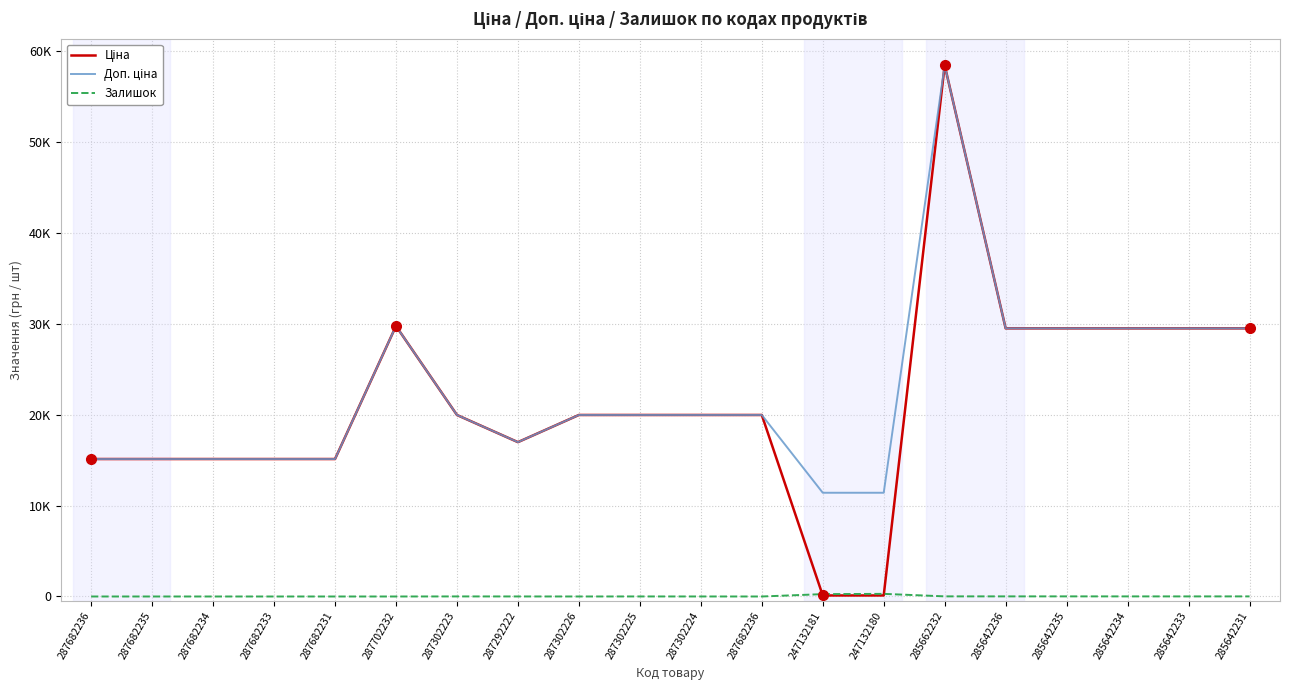

Does the chart have visible grid lines?

Yes